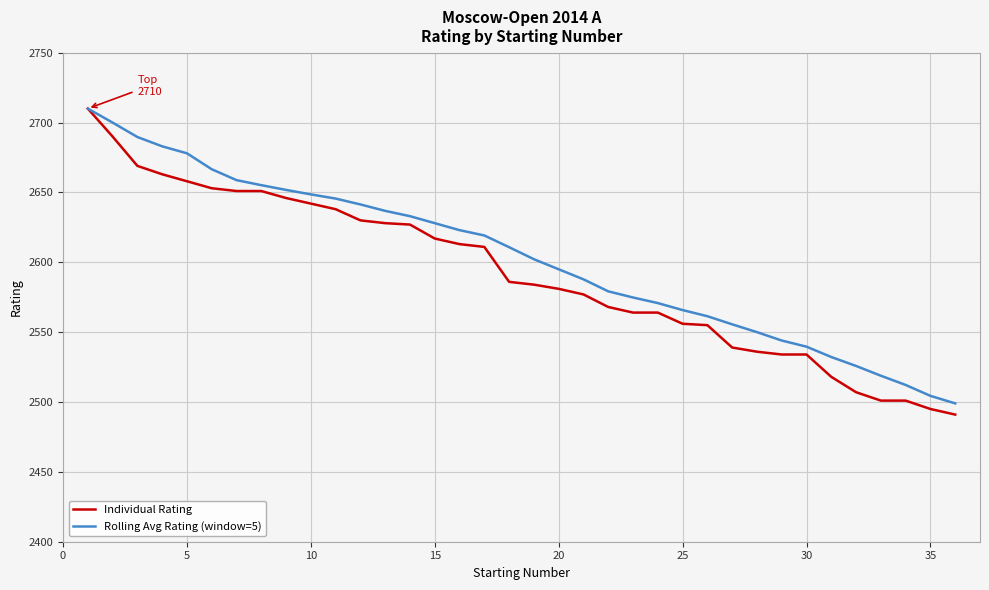

What is the maximum value shown in the chart?

2710.0